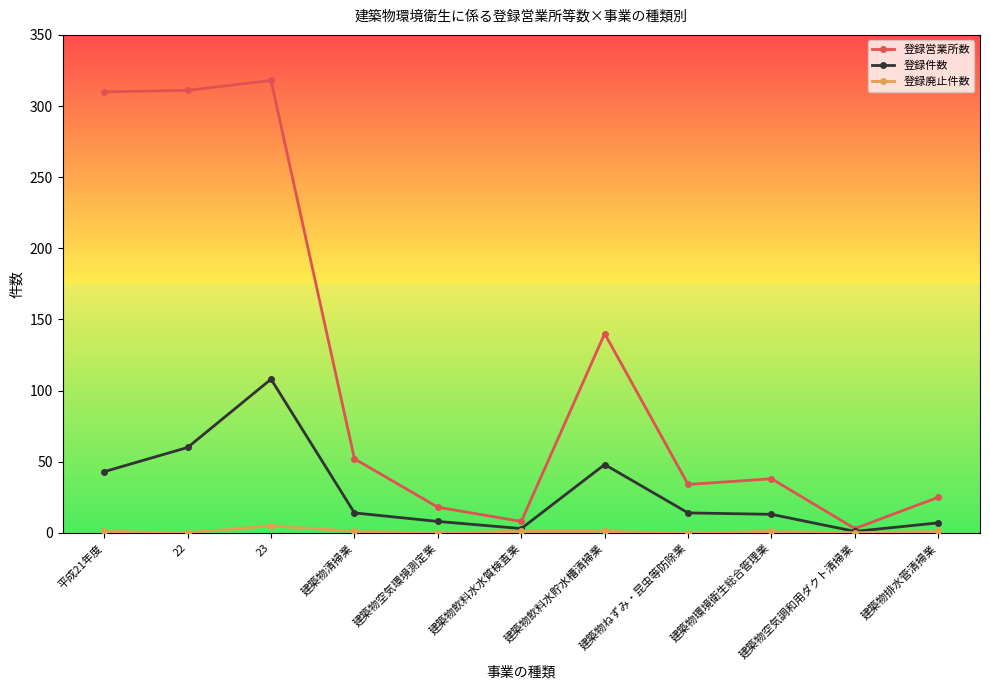

List the series in order of their peak value, highest first.

登録営業所数, 登録件数, 登録廃止件数